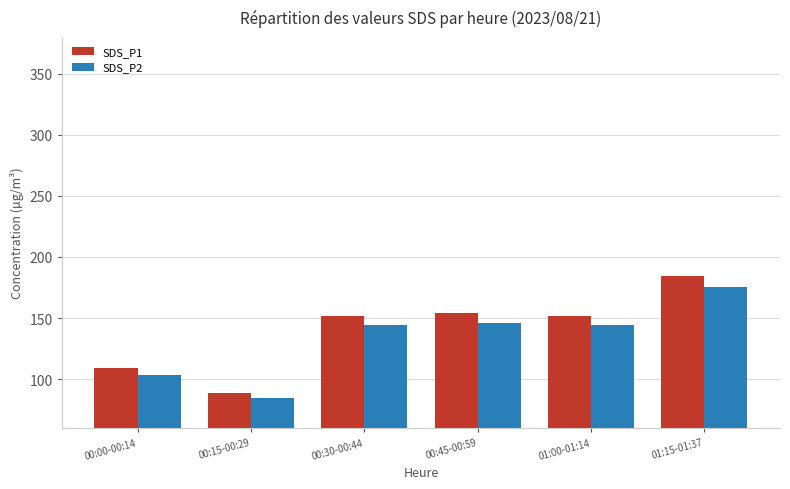

What is the average value of the SDS_P1 series?

140.0